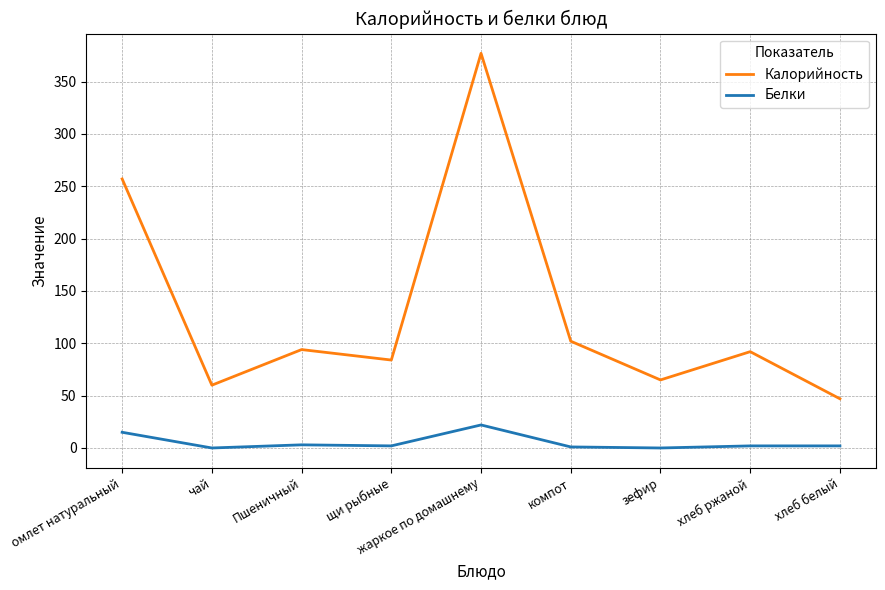

True or false: Калорийность has a value of 47 at хлеб белый.

True